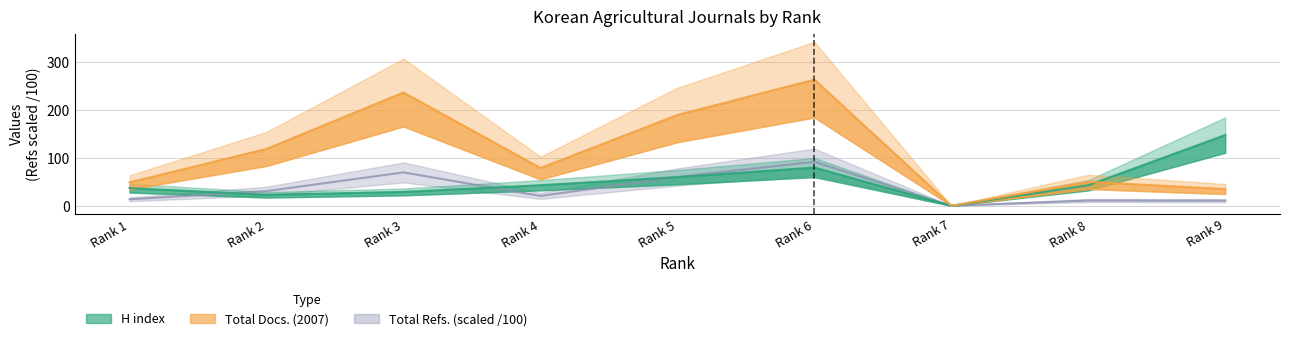

Does the chart display data point markers on the line(s)?

No